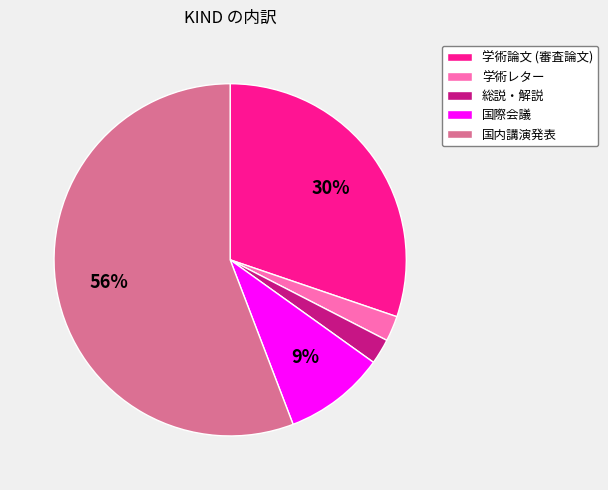

To the nearest percent, what percentage of the pie is 学術論文 (審査論文)?

30%